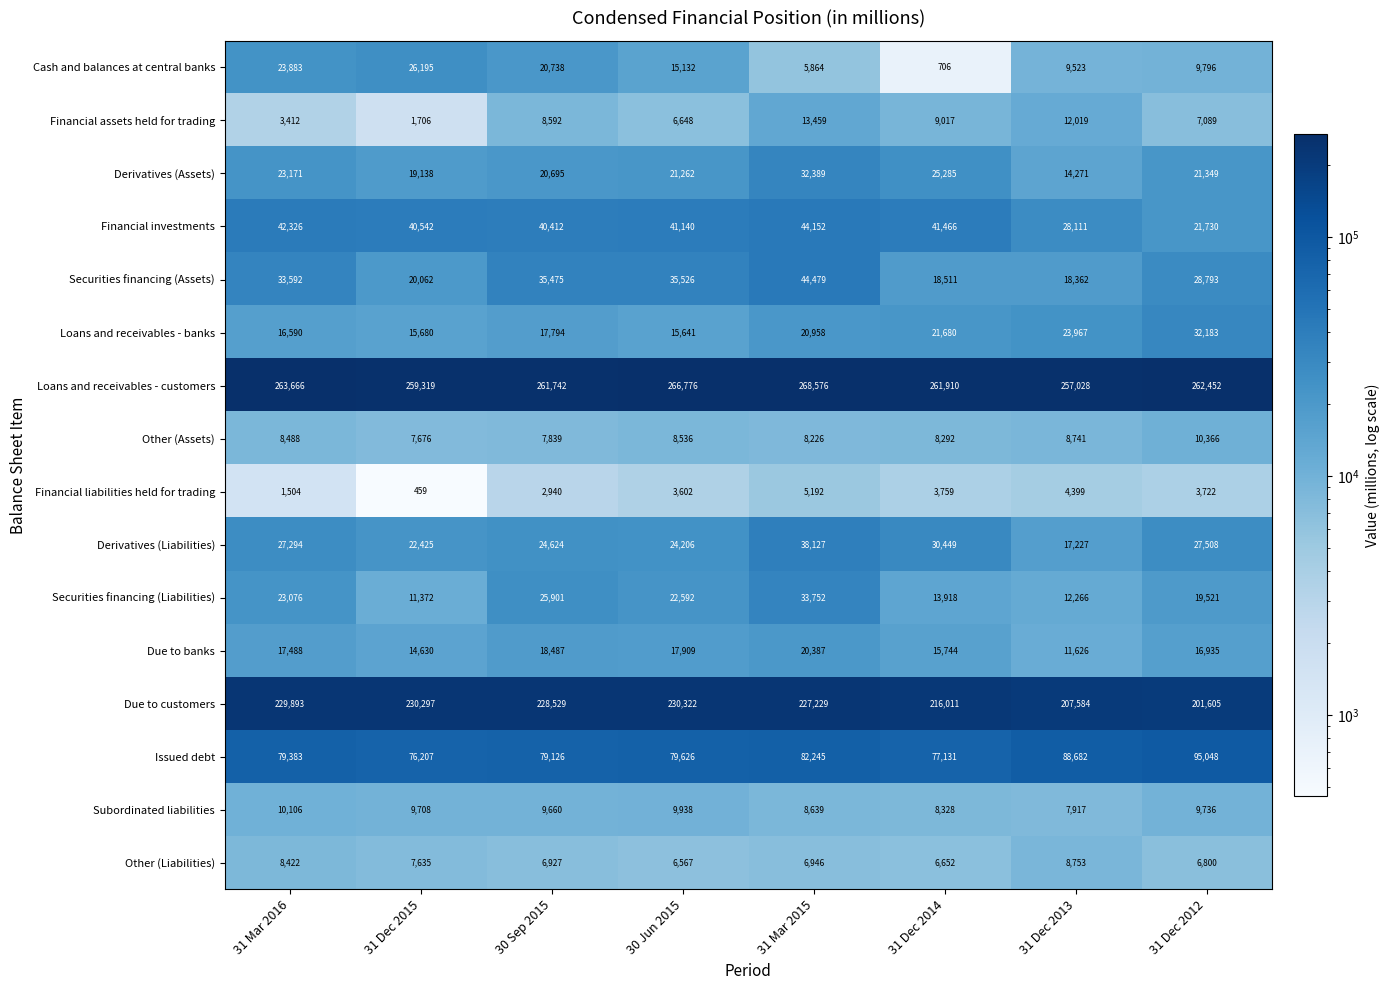

At which category does the chart reach its minimum across all series?

31 Dec 2015